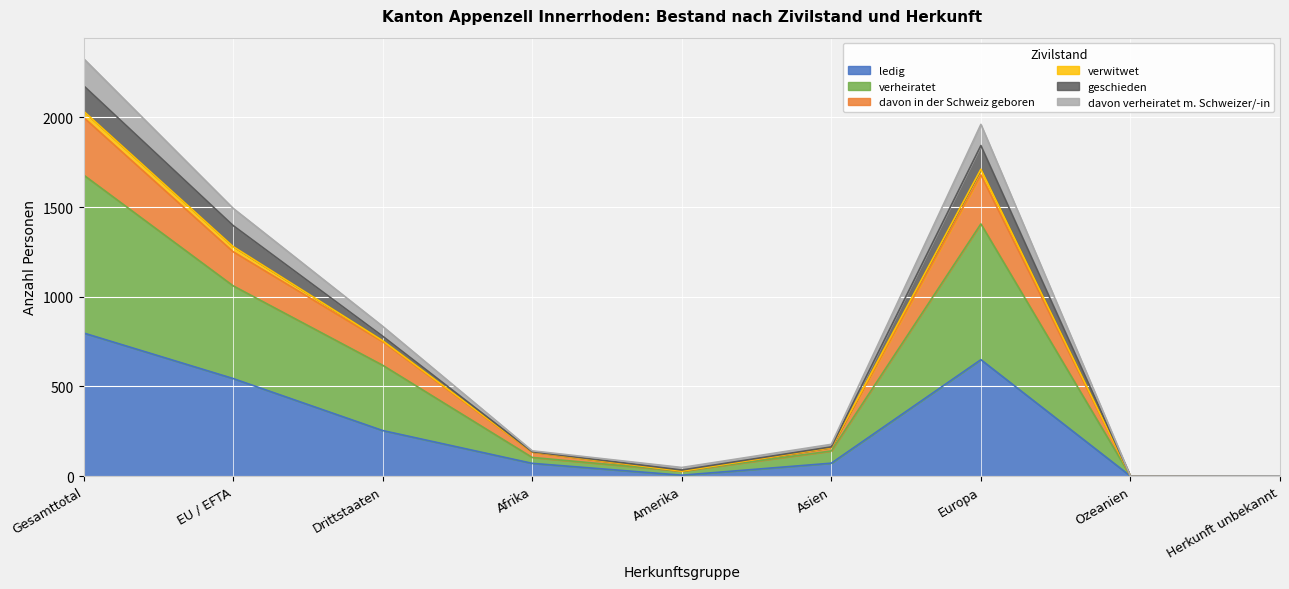

At which category does the chart reach its peak across all series?

Gesamttotal